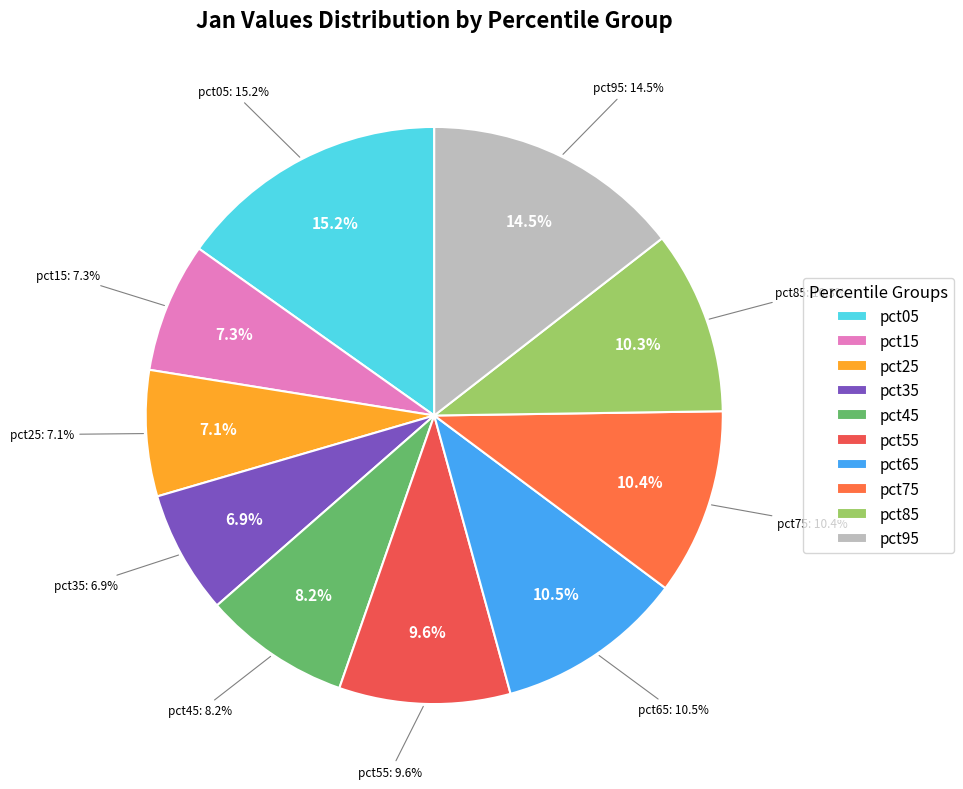

To the nearest percent, what is the difference between the largest and smallest slice percentages?

8%